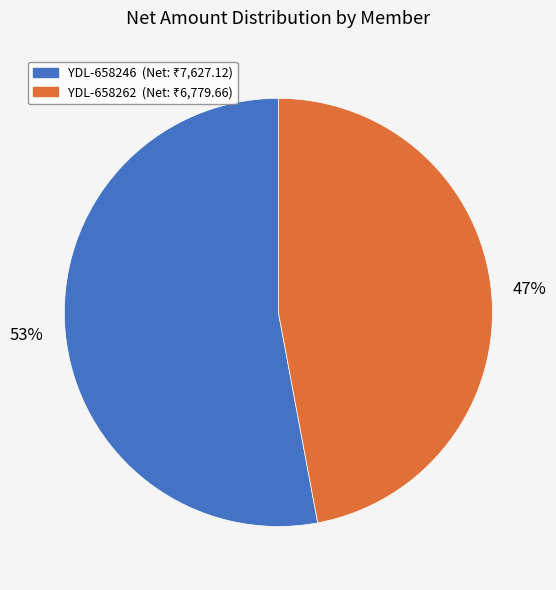

Is the sum of YDL-658262 and YDL-658246 greater than half?

Yes